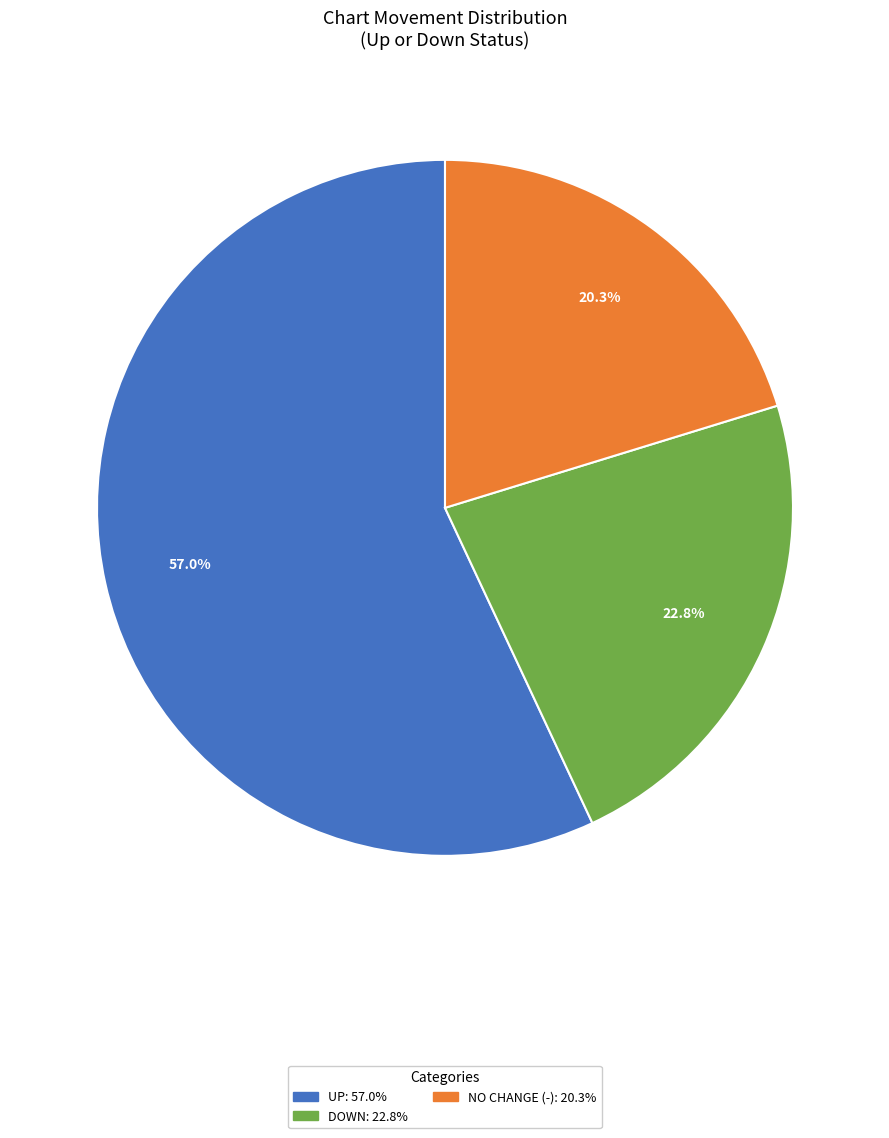

Is there any slice that represents more than half of the pie?

Yes